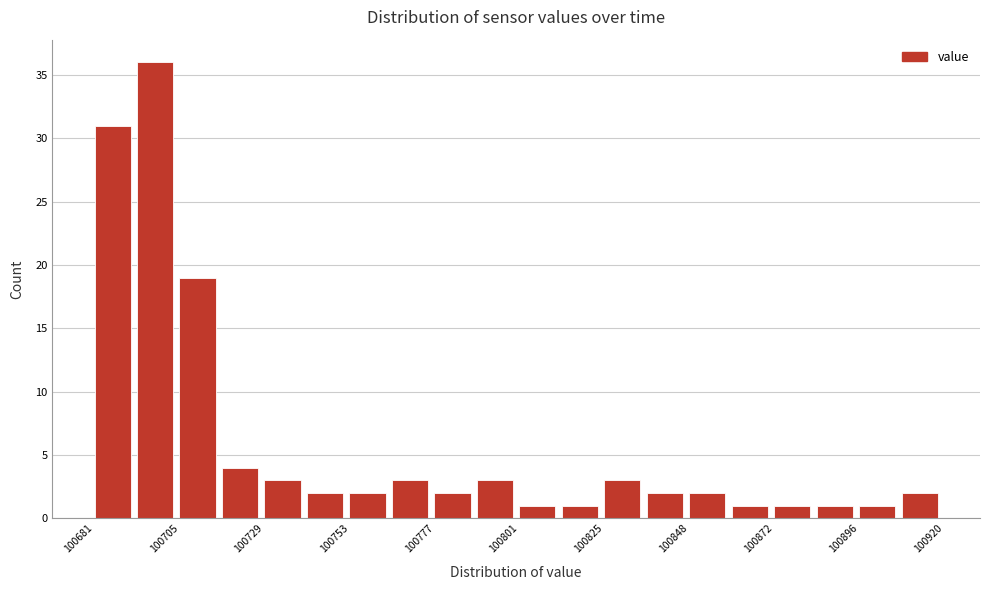

Around what value on the x-axis is the tallest bar? Give the approximate position of its centre, as read against the axis.

100700